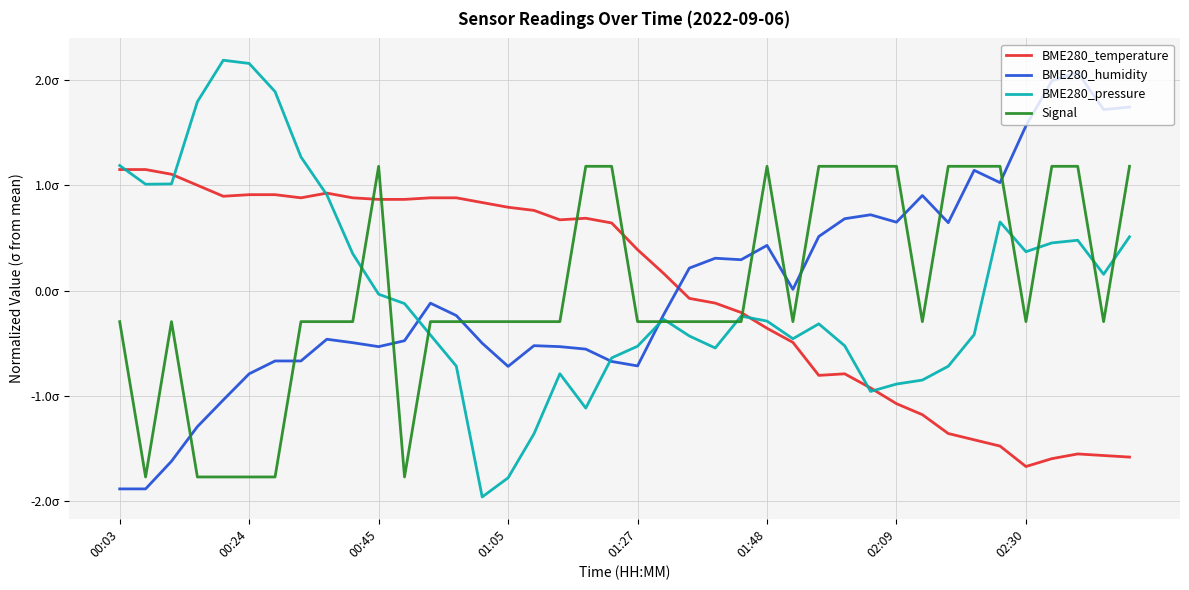

Is this an area chart (filled region under the line)?

No